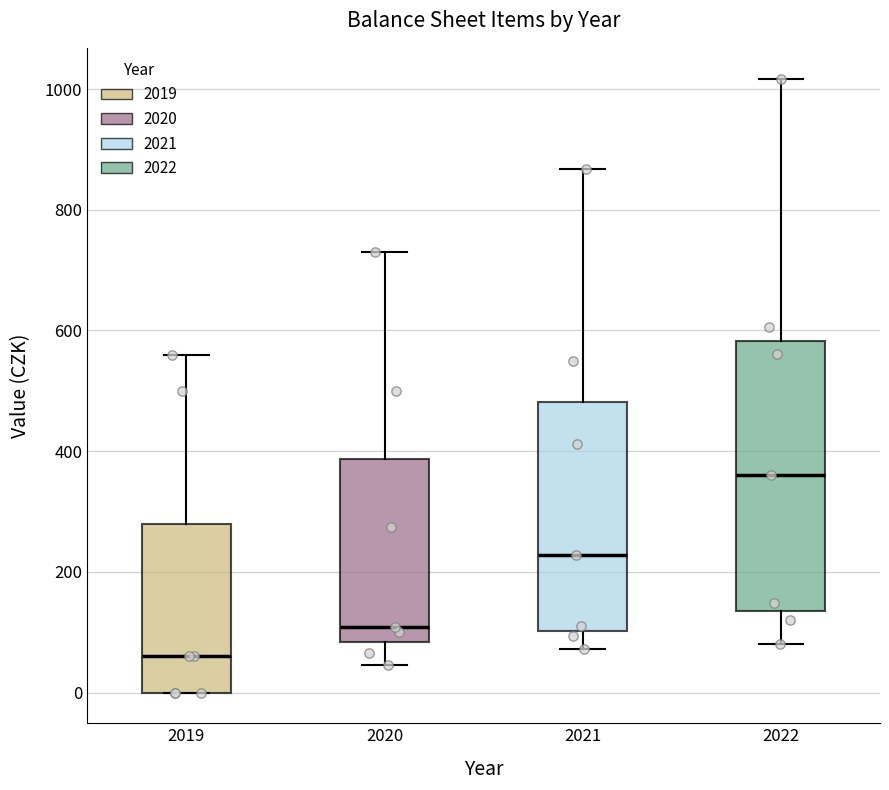

Where does the median line of the box at x = 2020 sit on the y-axis? The values are not printed on the chart, so give them approximately, as read against the axis.

100